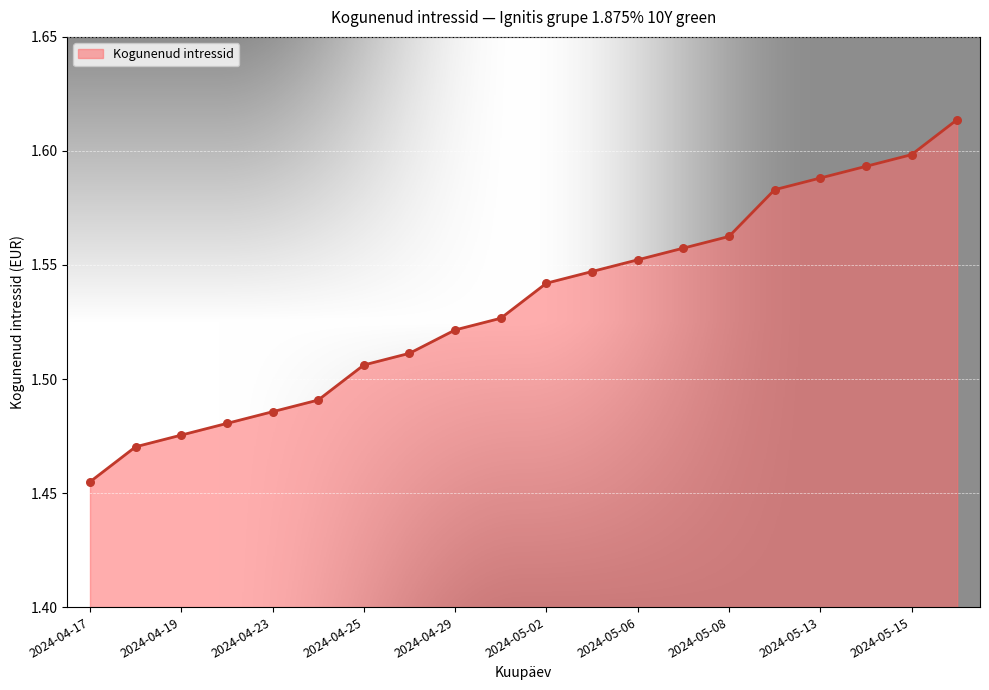

The chart shows a value of 0.8 at 2024-05-13. True or false?

False